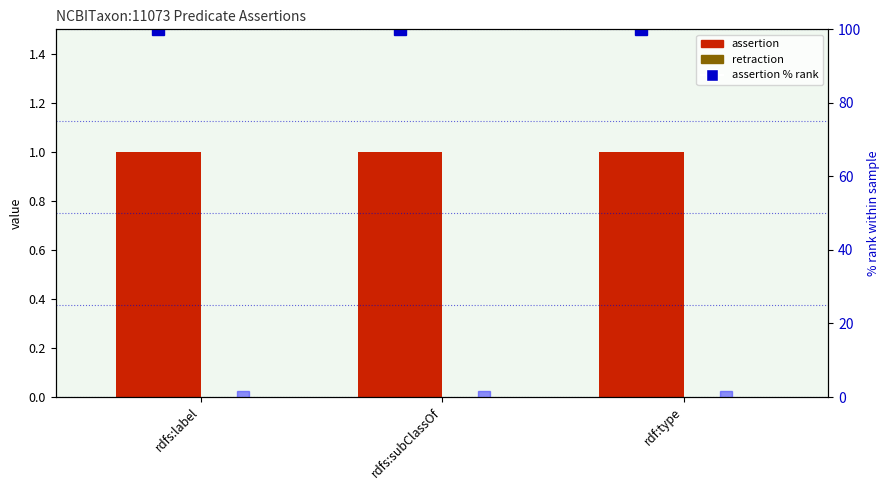

Is it true that assertion equals 1 at rdf:type?

False